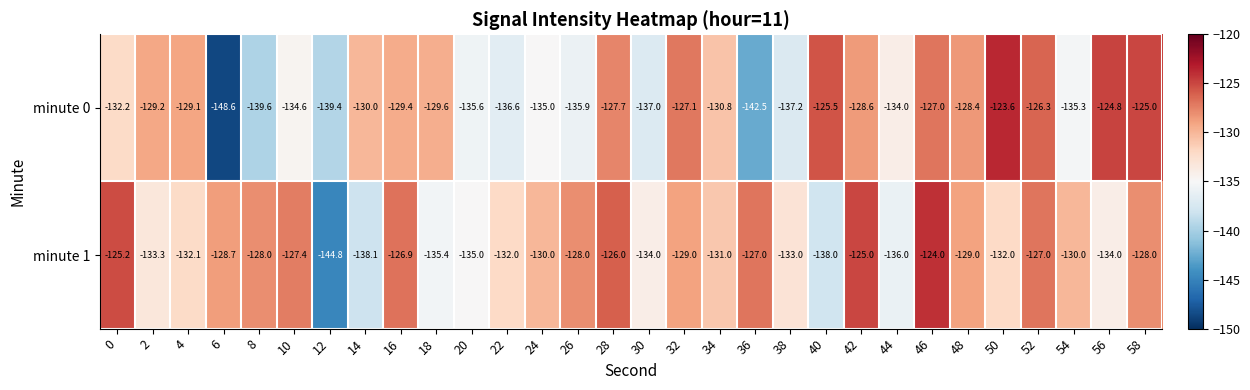

Which series has the widest spread of values?

minute 0